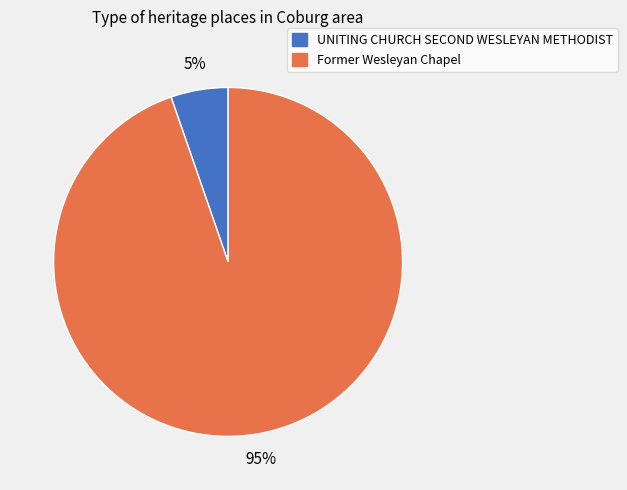

Rank the categories by value from highest to lowest.

Former Wesleyan Chapel, UNITING CHURCH SECOND WESLEYAN METHODIST